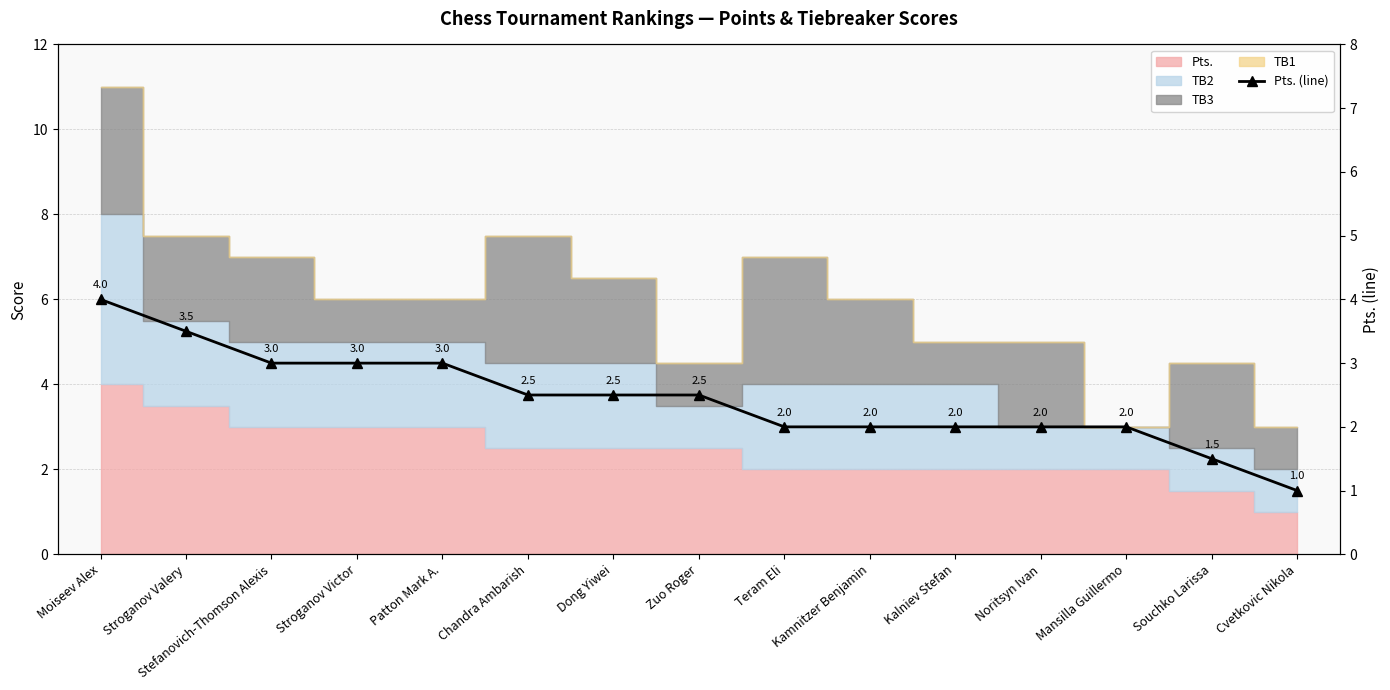

At which category does the chart reach its peak across all series?

Moiseev Alex